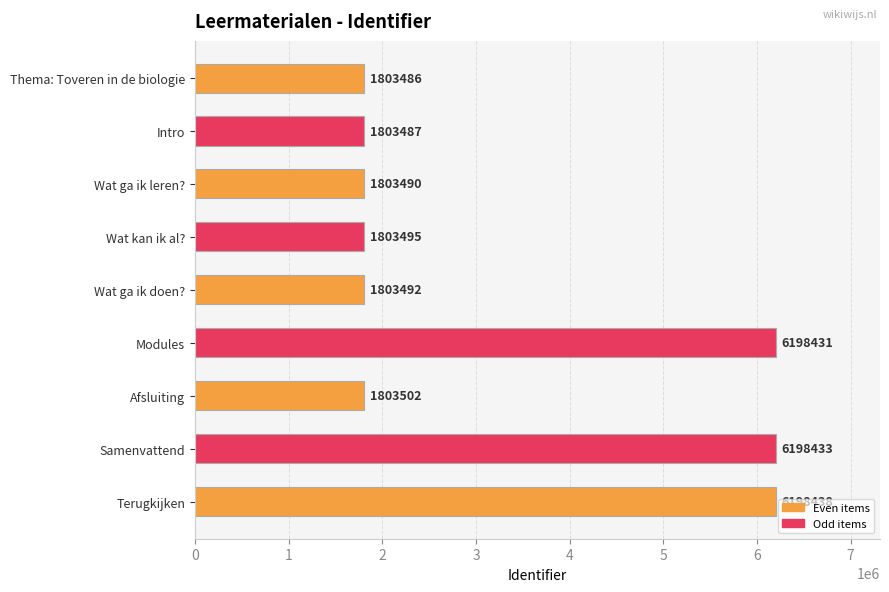

Reading top to bottom, what are all the values shown in this chart?

Thema: Toveren in de biologie=1803486	Intro=1803487	Wat ga ik leren?=1803490	Wat kan ik al?=1803495	Wat ga ik doen?=1803492	Modules=6198431	Afsluiting=1803502	Samenvattend=6198433	Terugkijken=6198438